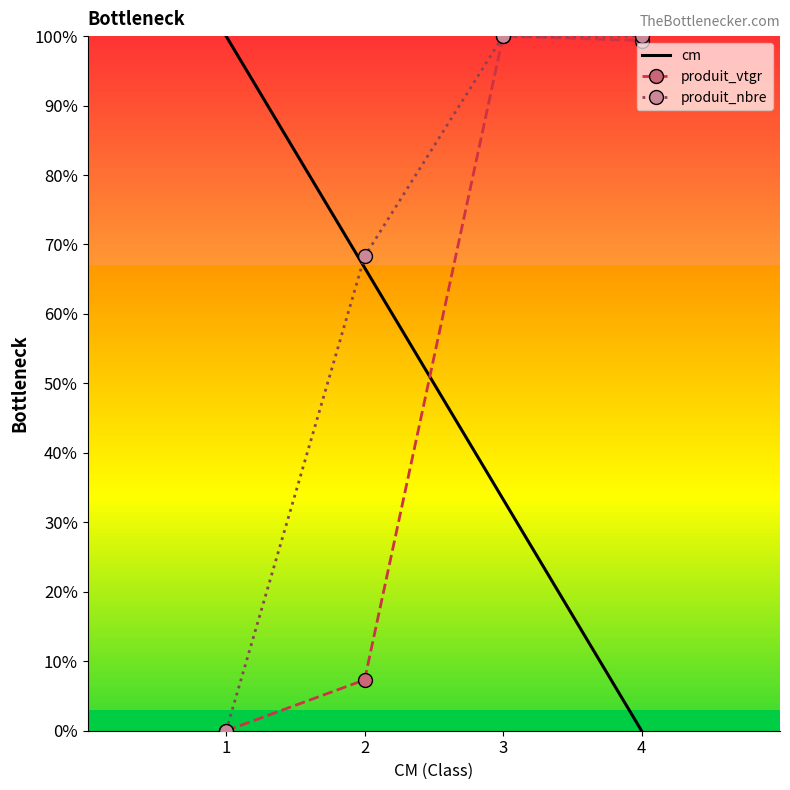

The produit_nbre series shows 0.0 at 1. True or false?

True